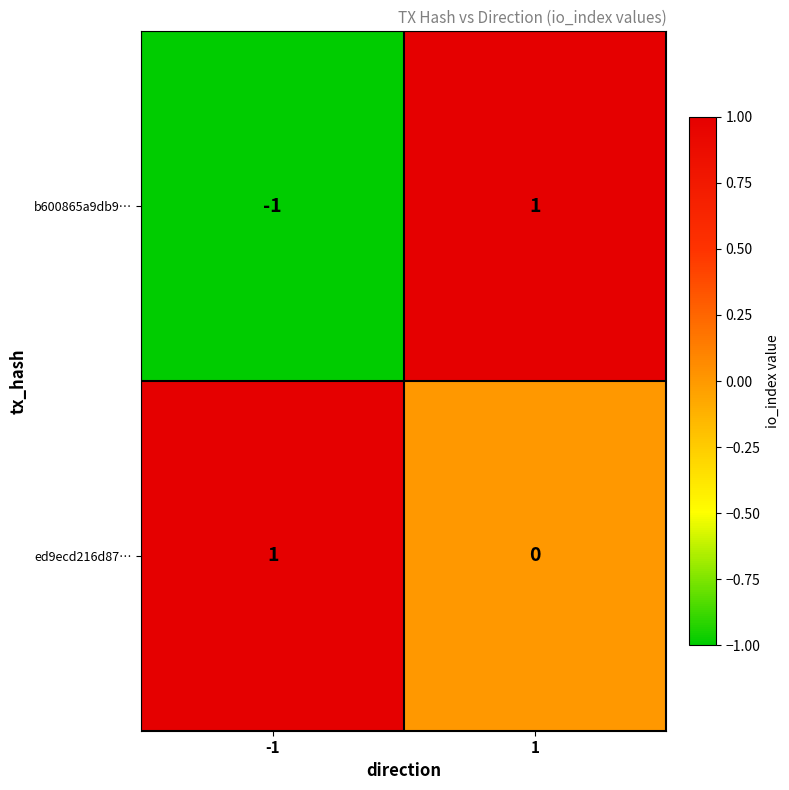

True or false: b600865a9db9… has a value of 2 at 1.

False